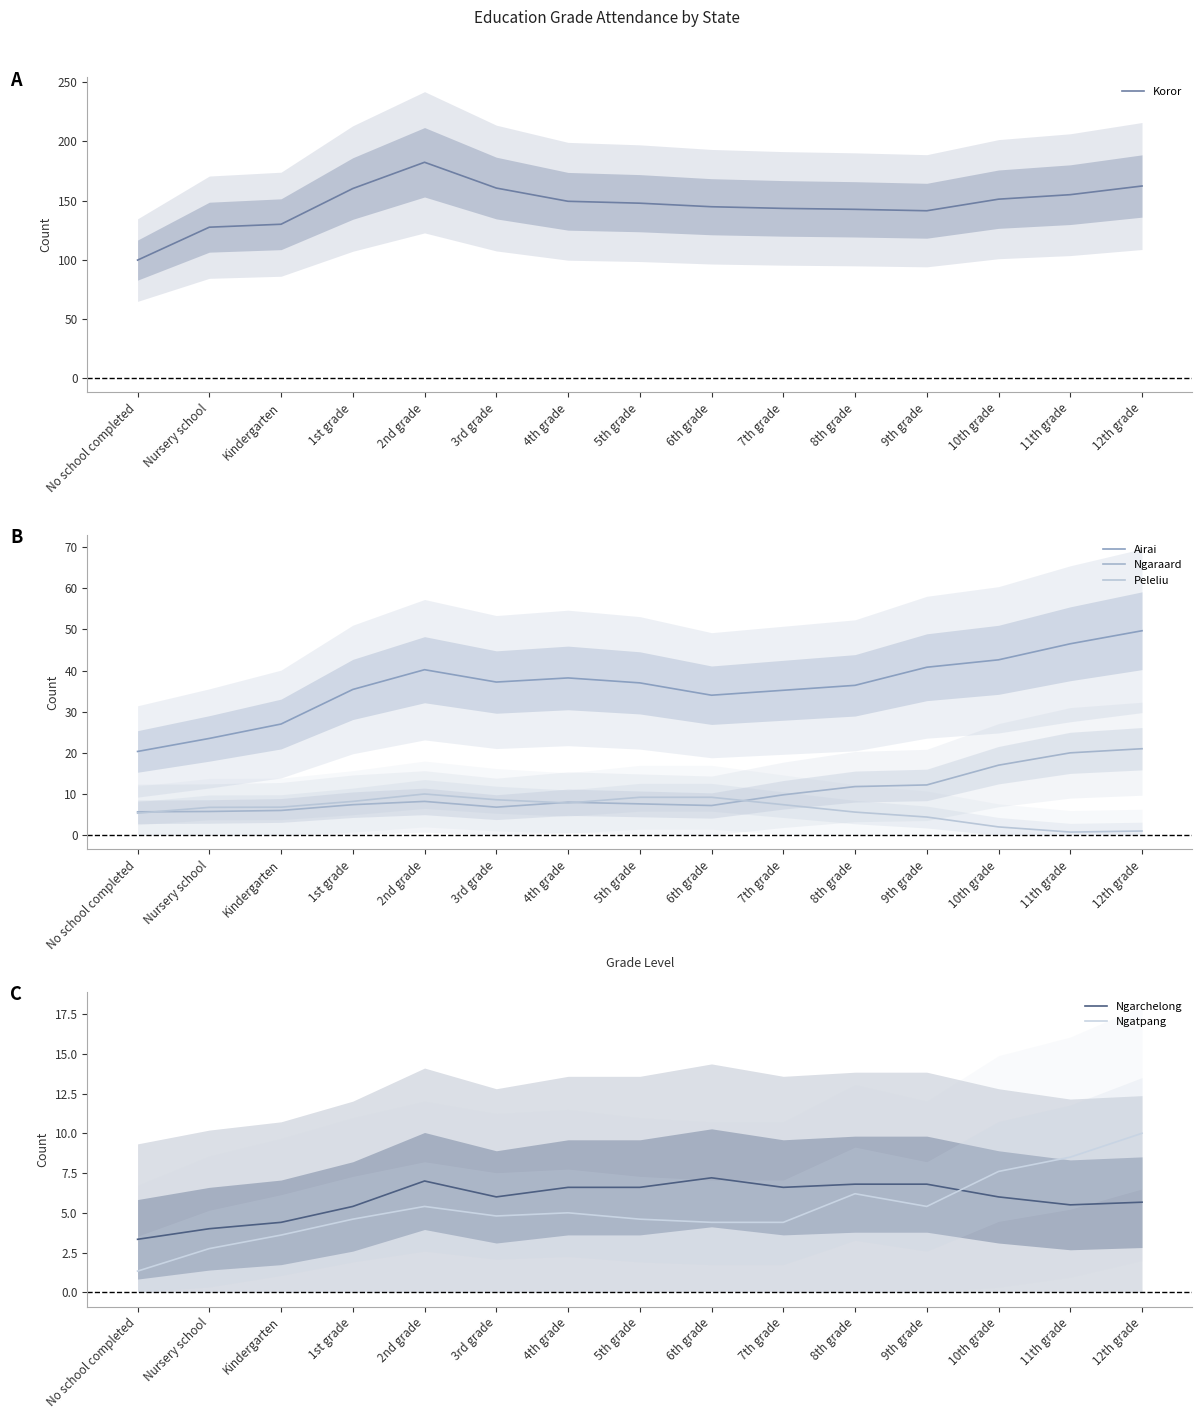

Which has a higher value, Nursery school or 10th grade?

10th grade